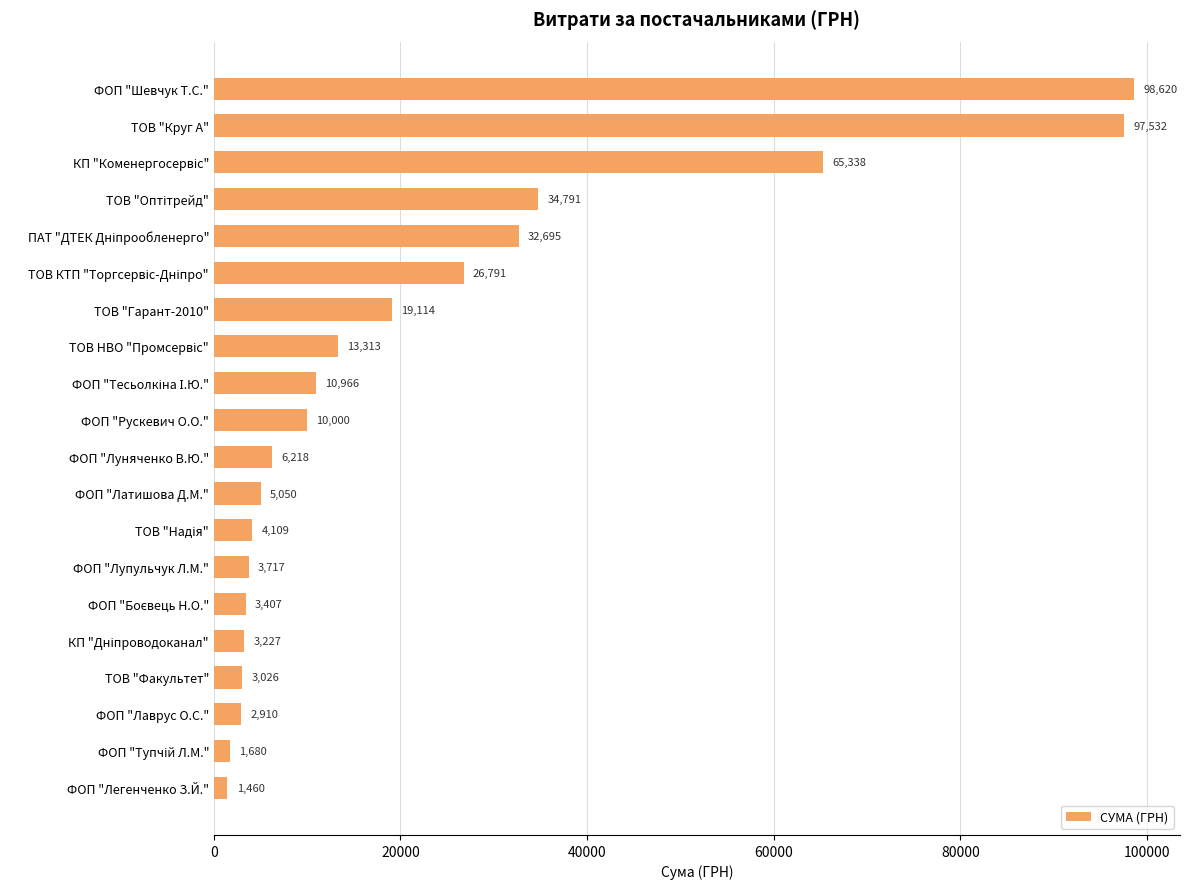

What is the ratio of the value at ТОВ "Круг А" to the value at ТОВ "Факультет"?

32.2